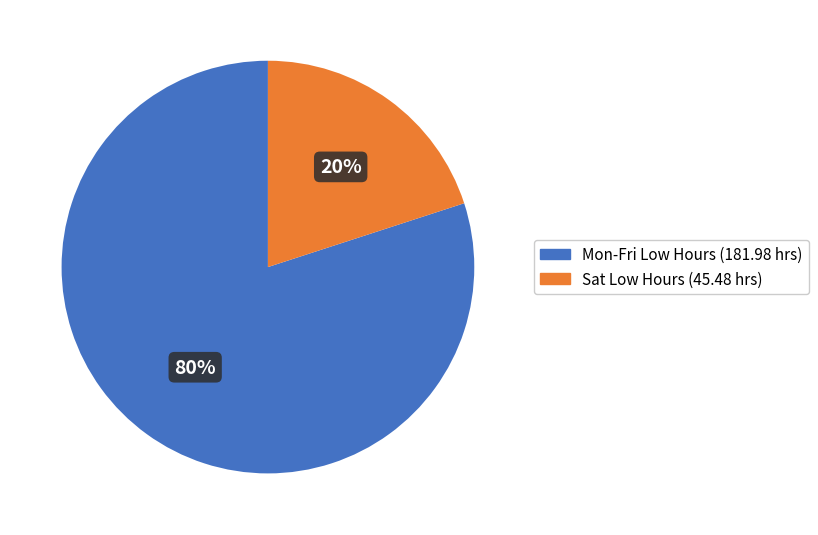

Count the number of slices in the pie.

2